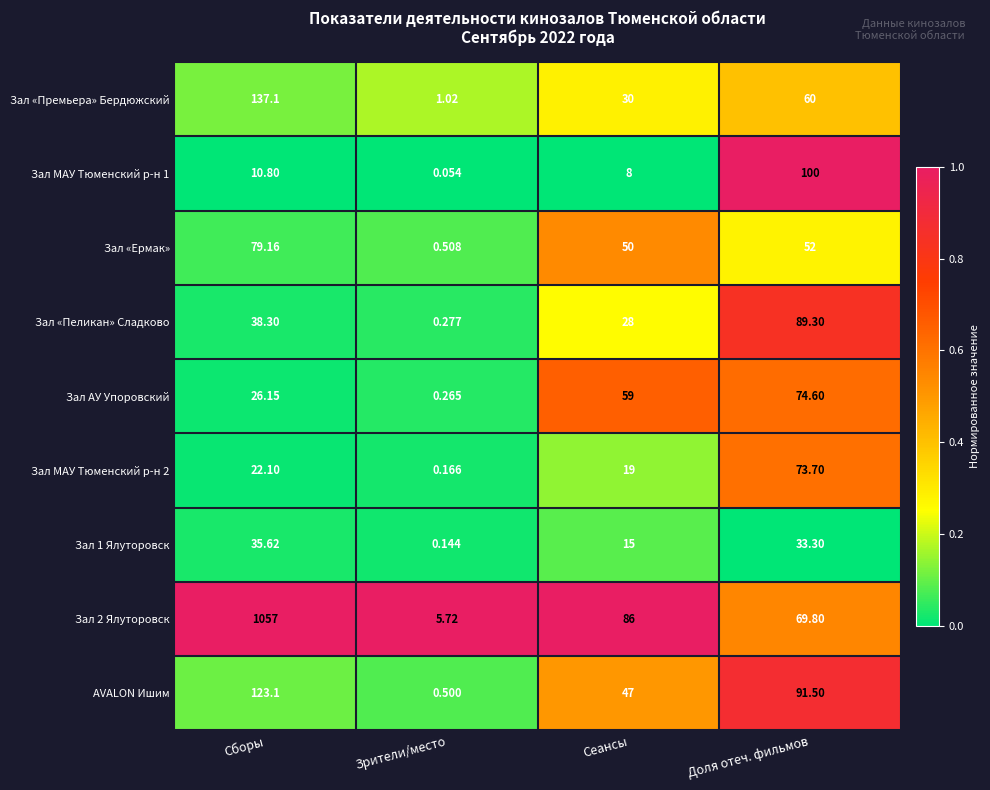

Is the value of Зал 2 Ялуторовск at Доля отеч. фильмов greater than the value of Зал МАУ Тюменский р-н 2 at Доля отеч. фильмов?

No